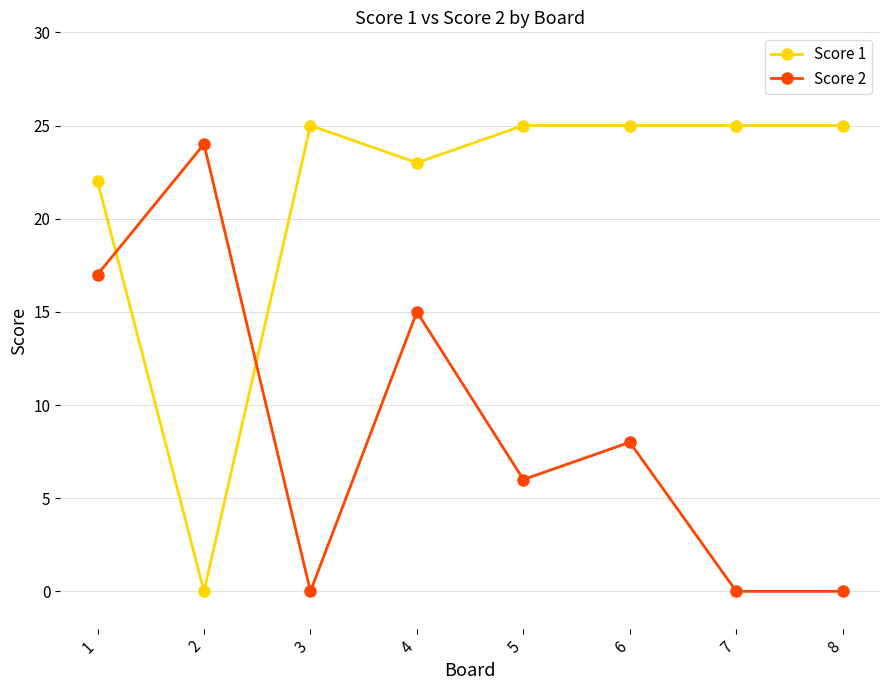

How many data points in Score 2 are less than 8?

4